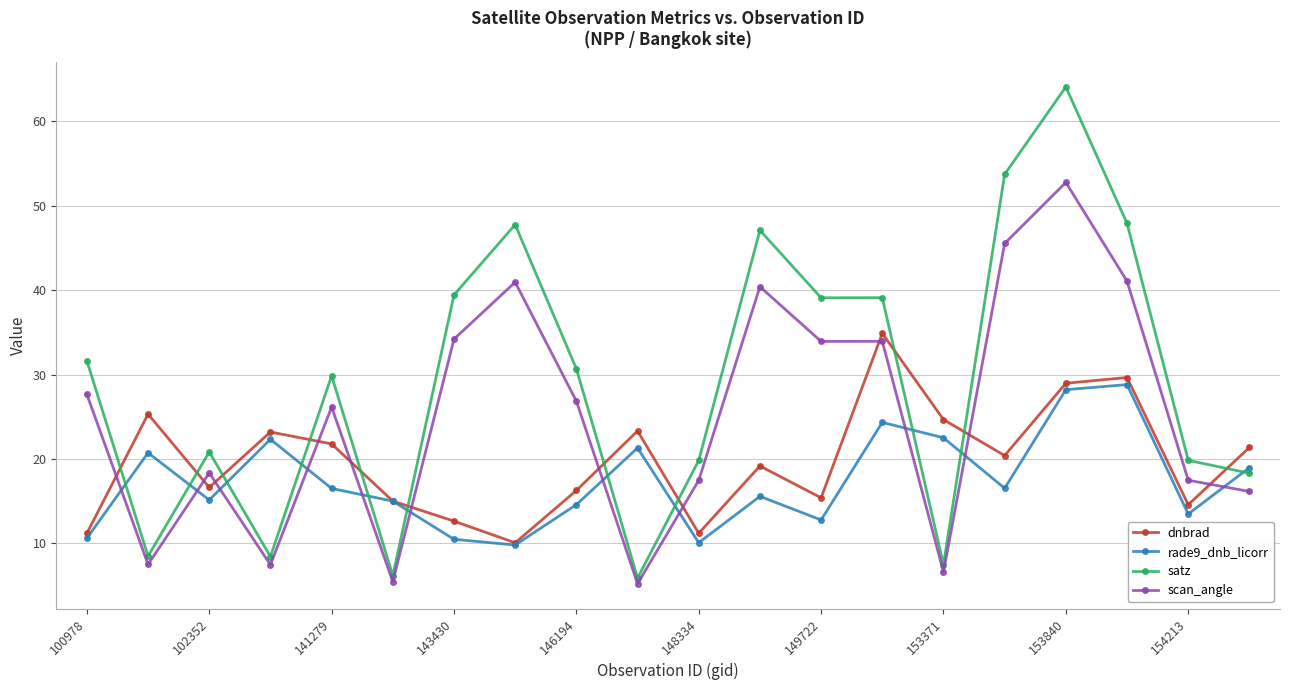

What is the difference between the maximum and second lowest values in the rade9_dnb_licorr series?

18.7